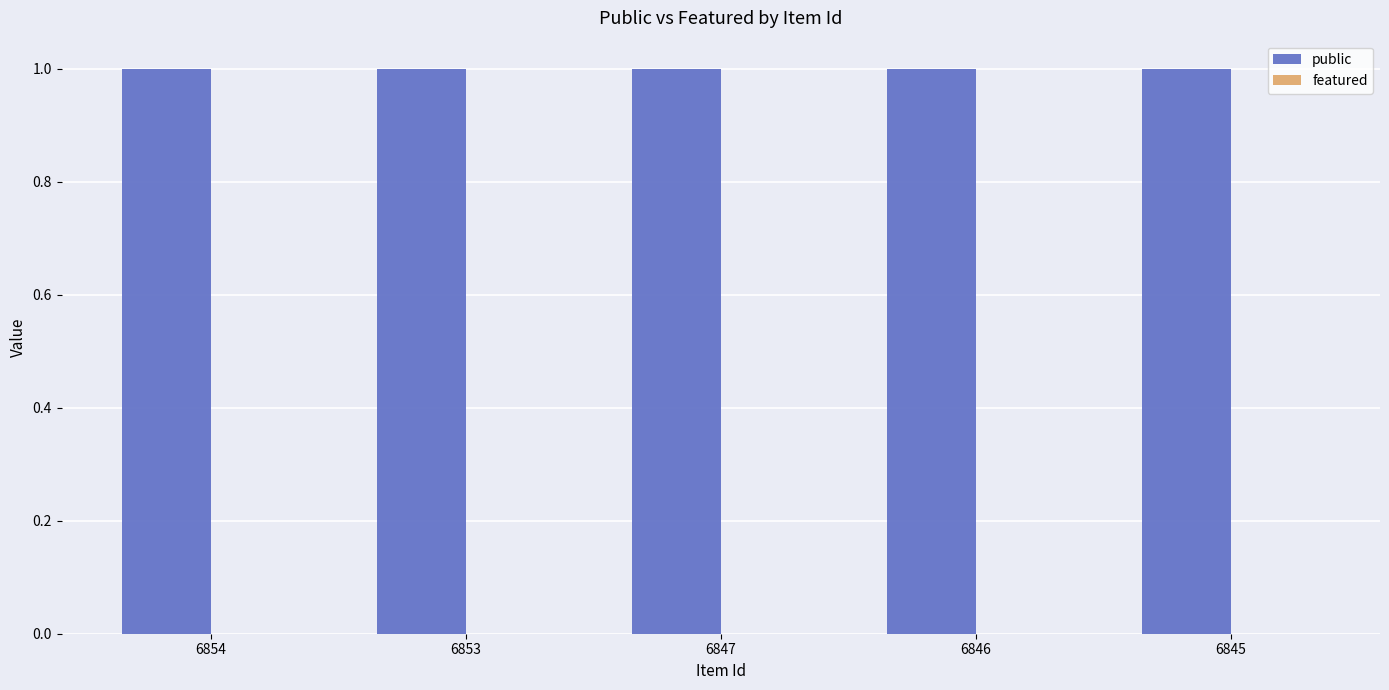

List the series in order of their overall mean, lowest first.

featured, public